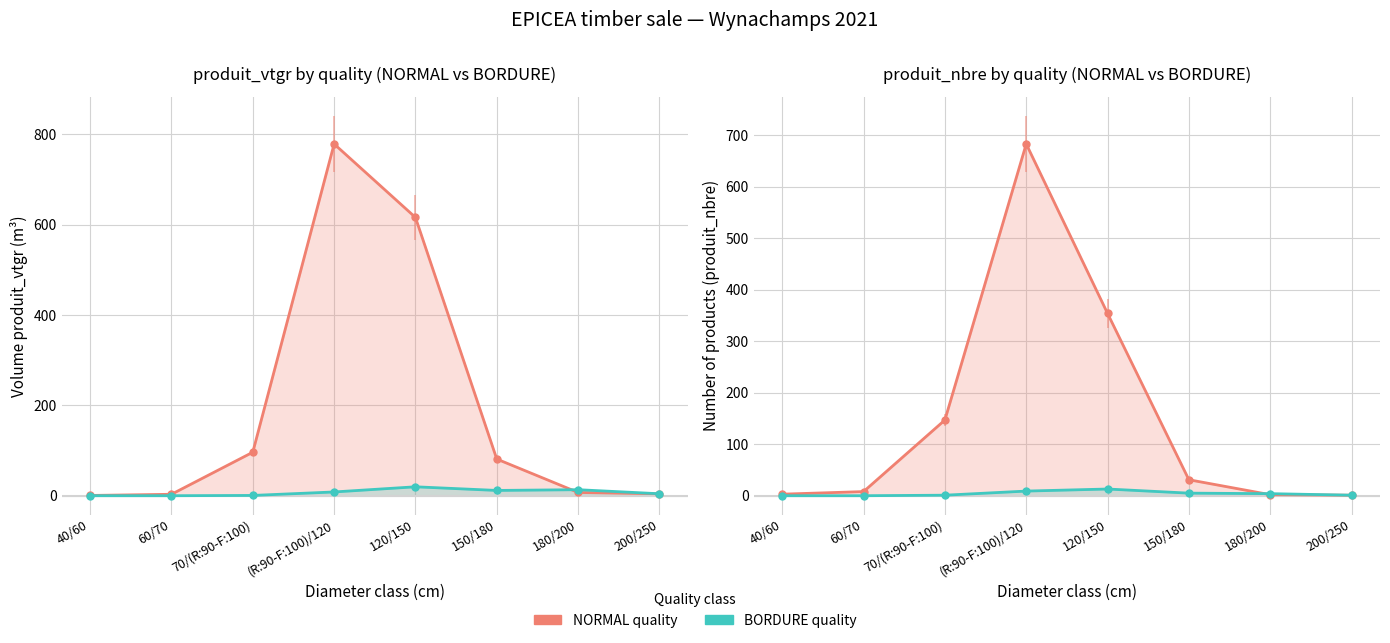

Which series has the largest total across all categories?

NORMAL